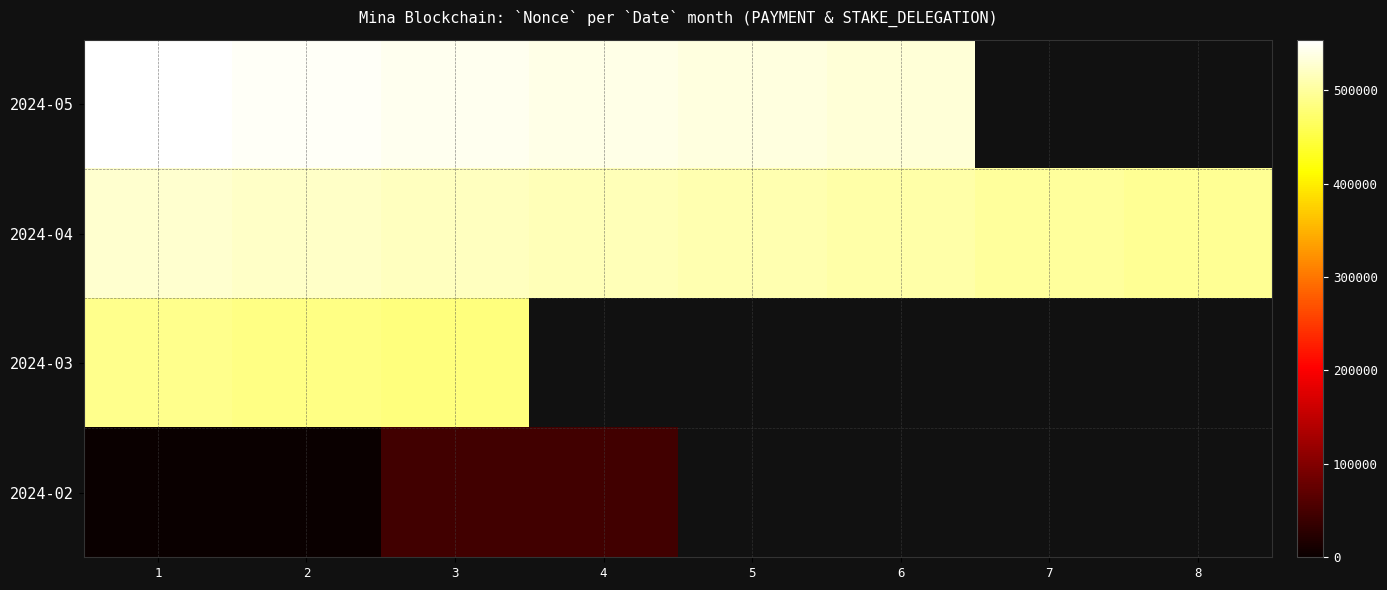

What is the approximate value of 2024-04 at 5?

508996.0